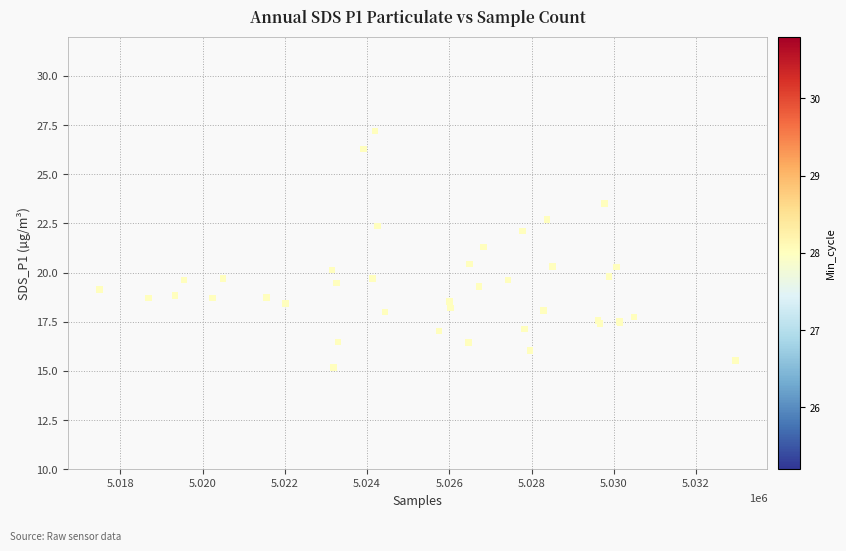

What Y value in the scatter plot is closest to 21?

21.3